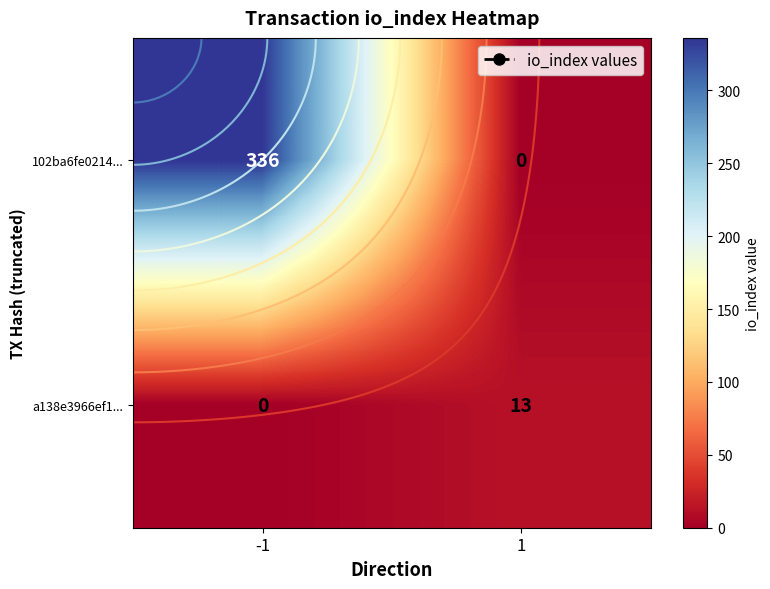

Where is a138e3966ef1... nearest to the value 6?

-1